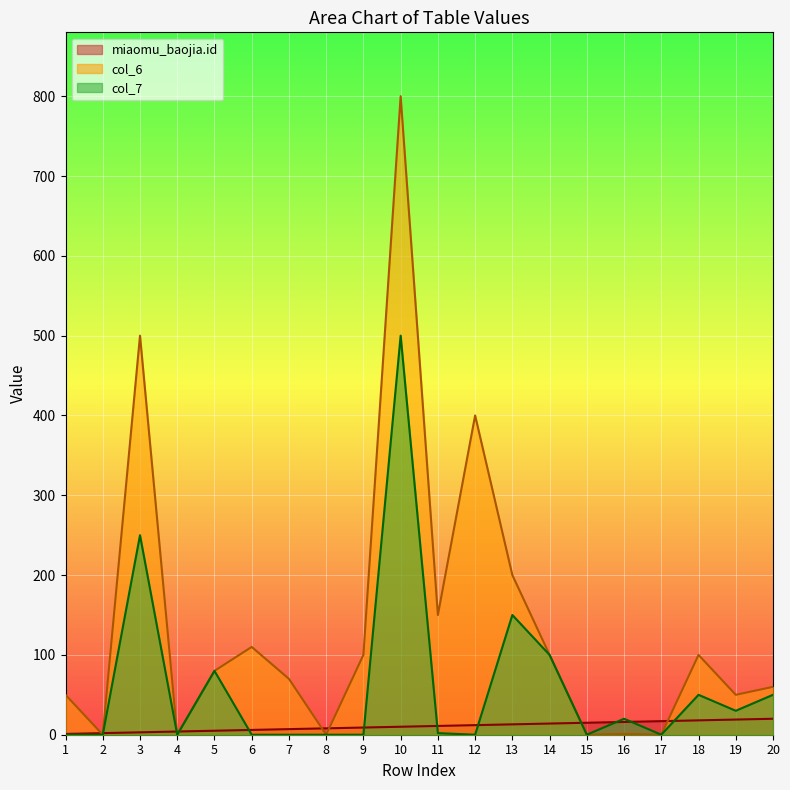

What is the total value across all series at 14?

214